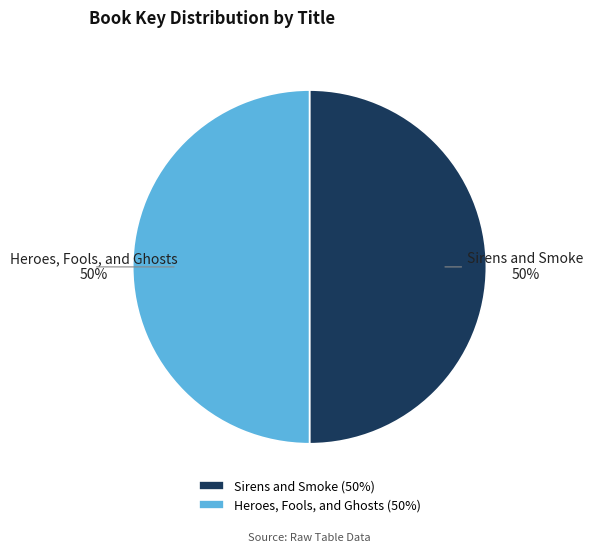

To the nearest percent, what is the average slice percentage?

50%